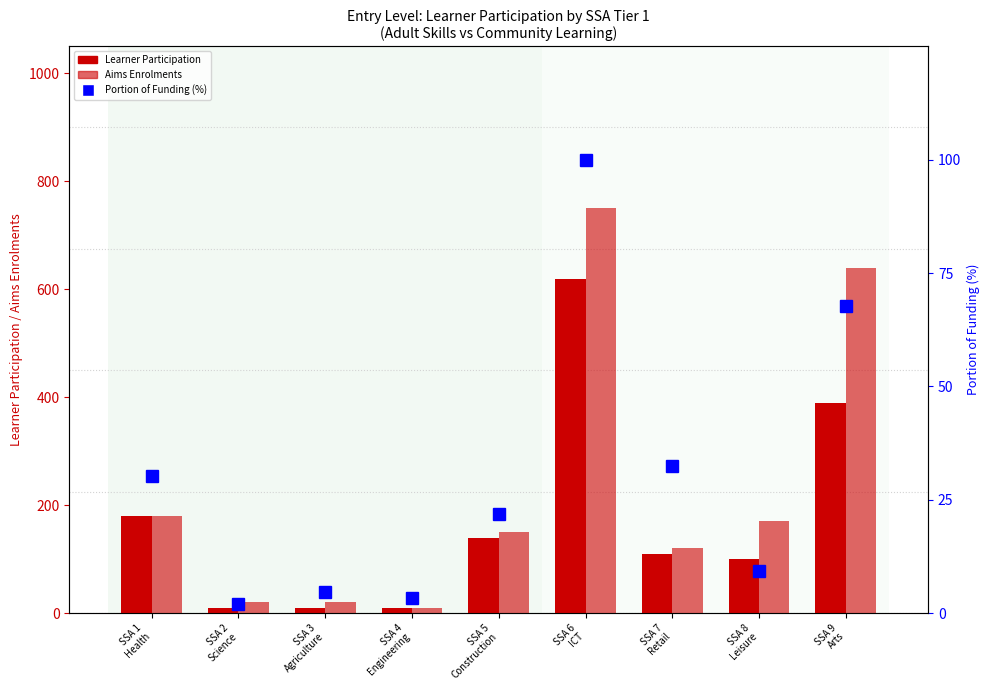

What is the value of the Portion of Funding bar at the 2nd from the left?

2.1